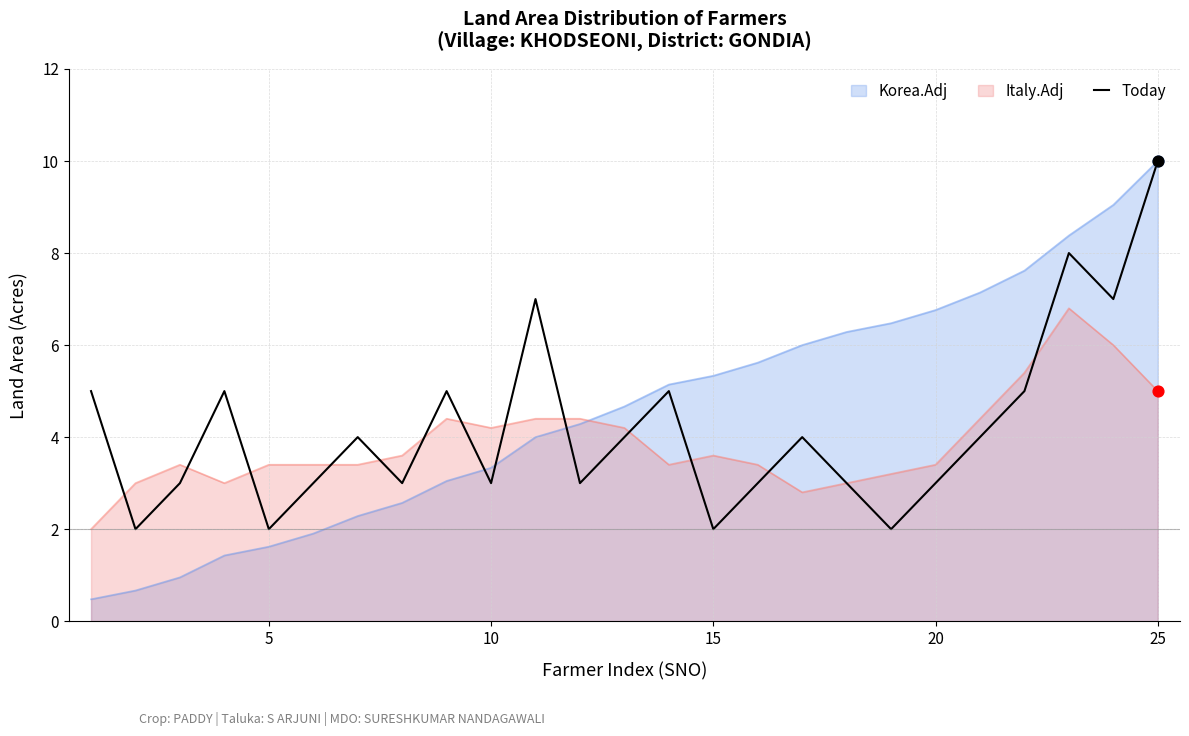

Which series has the widest spread of values?

Korea.Adj